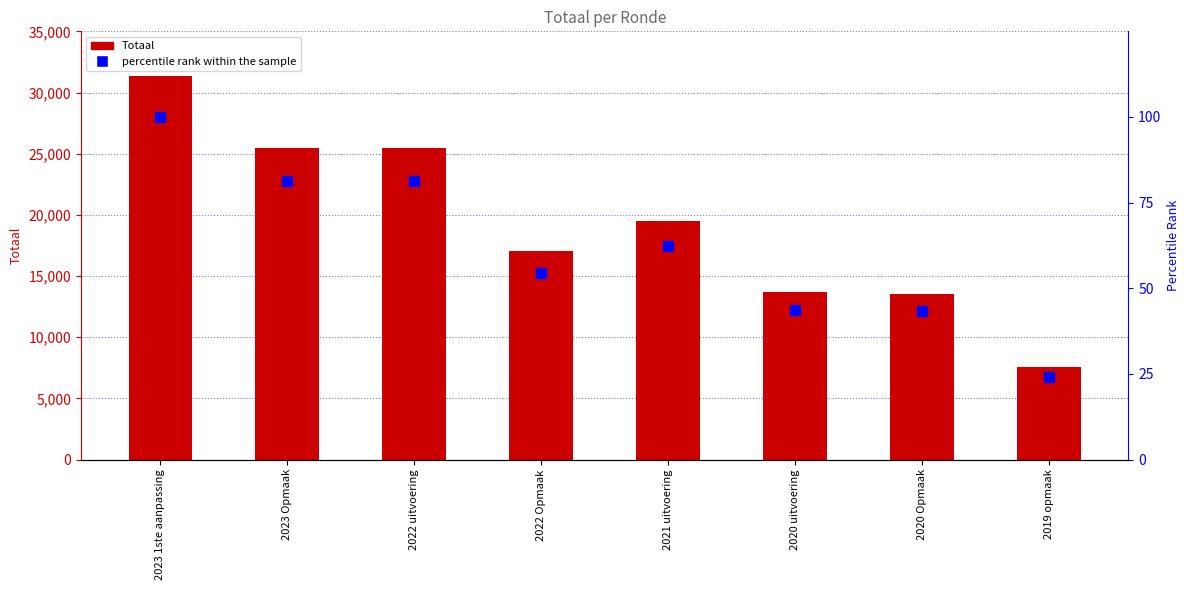

The value of Totaal at 2023 1ste aanpassing is 8059.8. True or false?

False